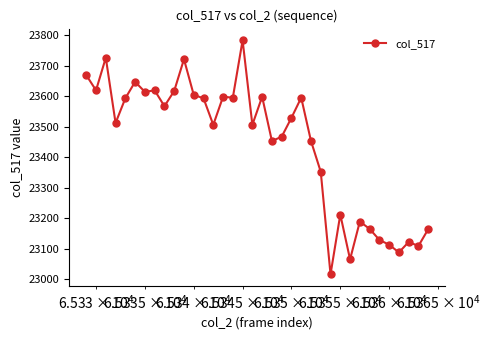

What is the sum of all values?

843908